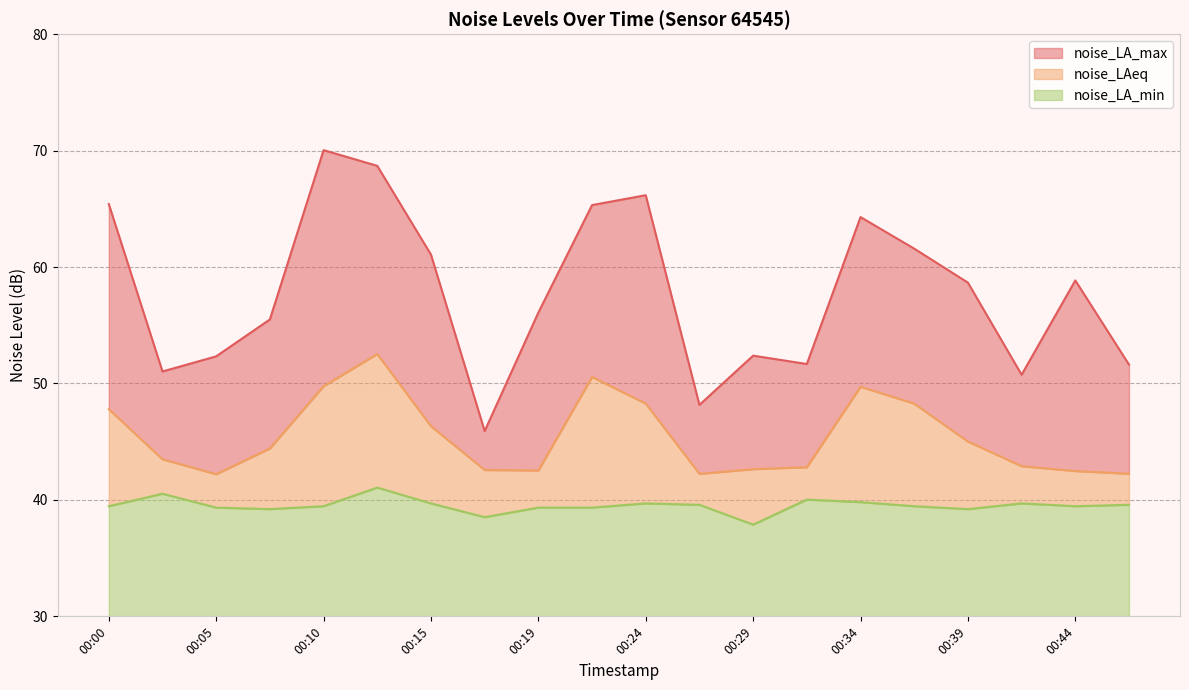

Does the chart display data point markers on the line(s)?

No